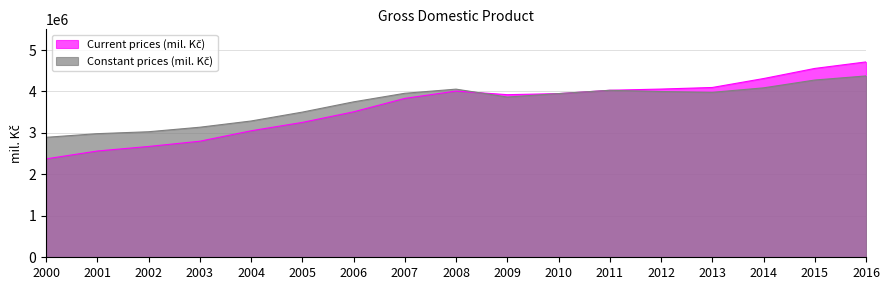

Which series changed the most between 2002 and 2010?

Current prices (mil. Kč)